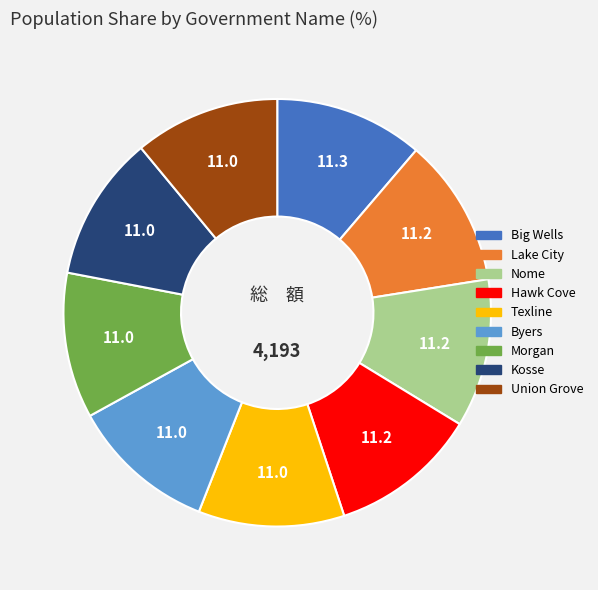

Does any single category account for the majority?

No